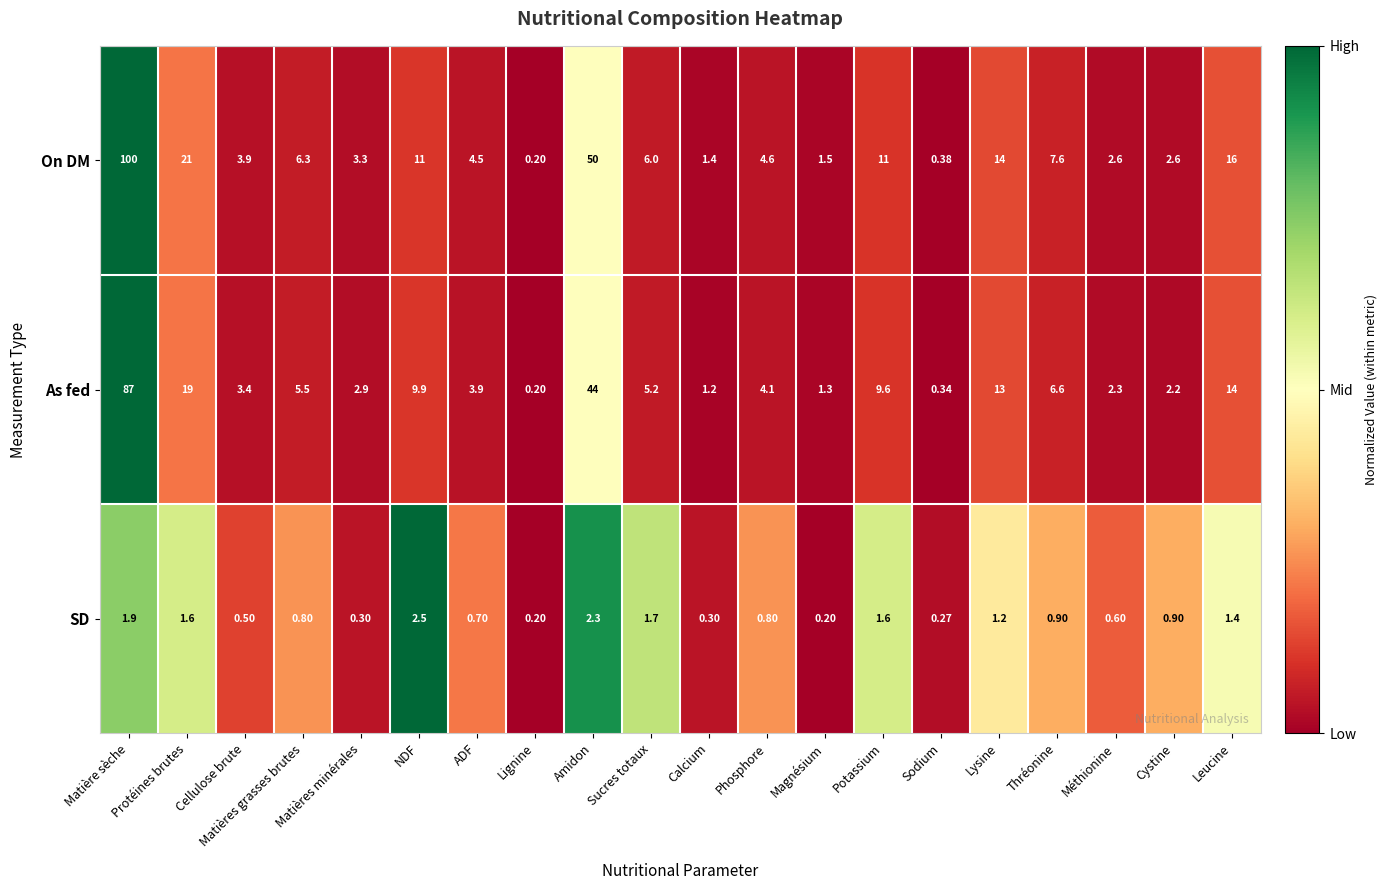

Rank the series at Potassium from lowest to highest value.

SD, As fed, On DM